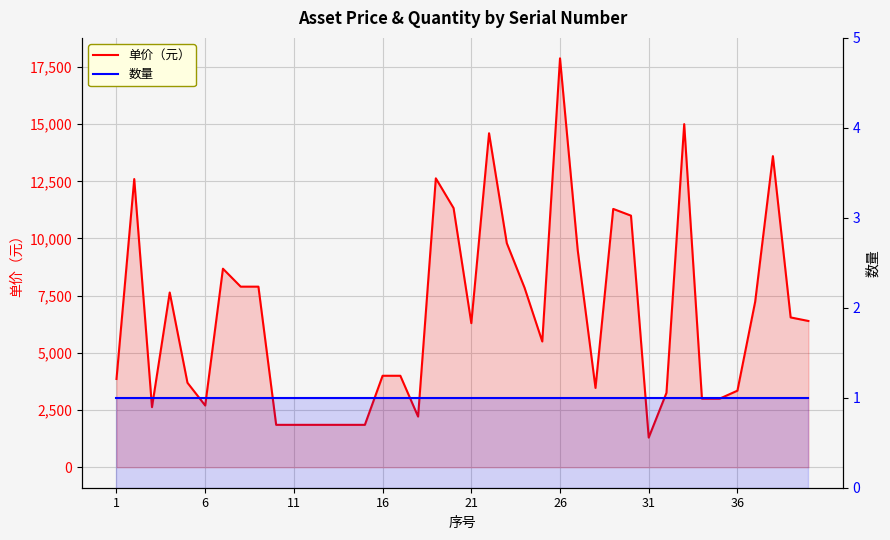

Between 8 and 17, which is larger?

8